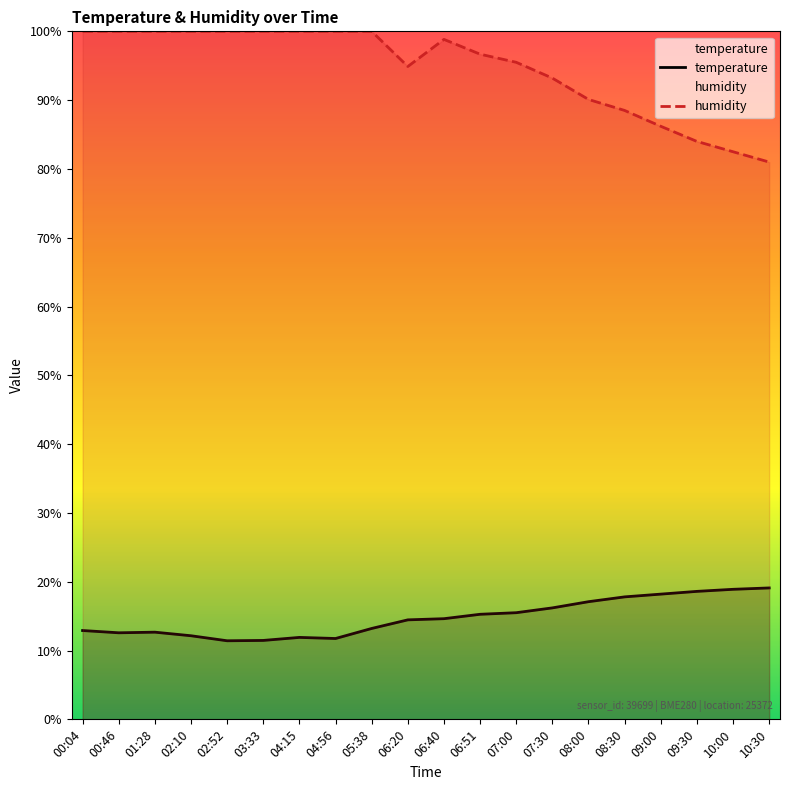

What is the label of the 2nd point from the right?

10:00